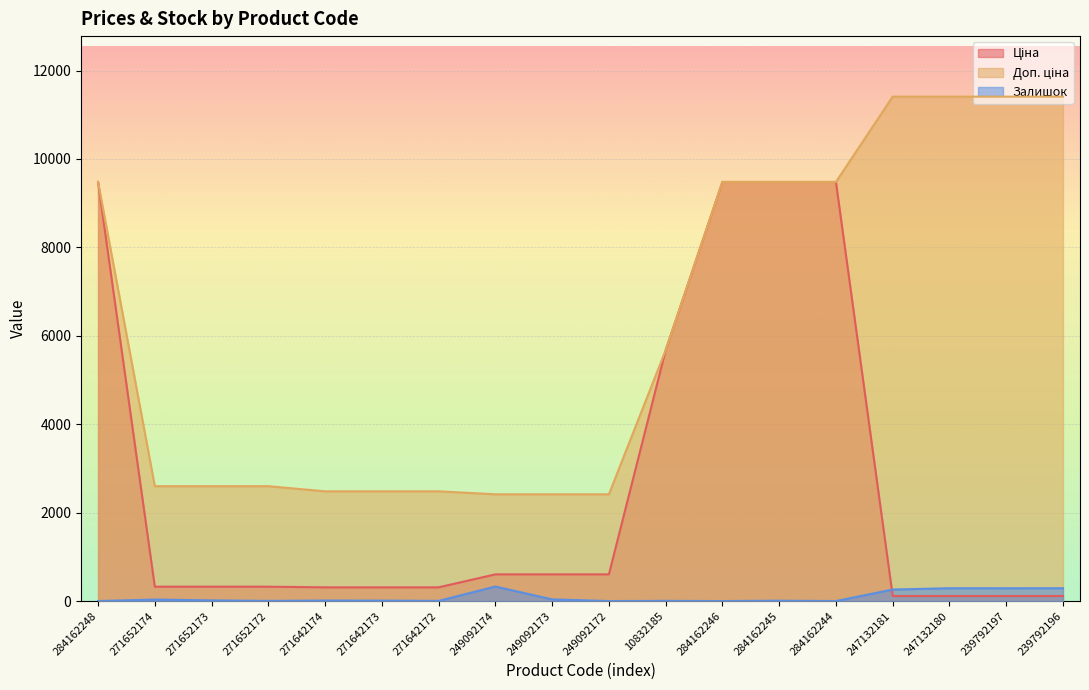

At which category is the sum across all series the highest?

284162245